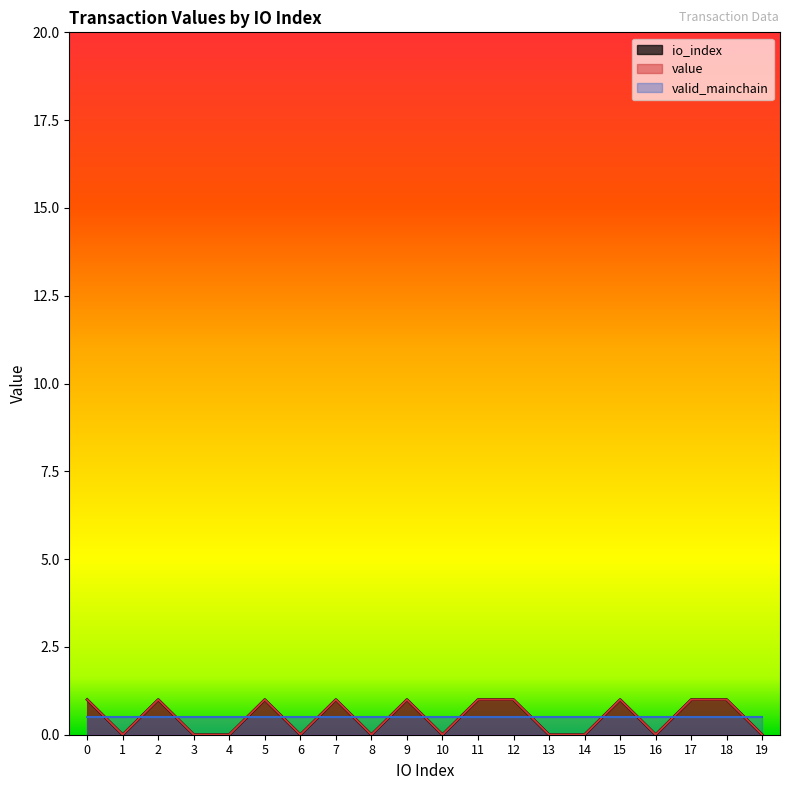

What are all the series names shown in the legend?

io_index, value, valid_mainchain